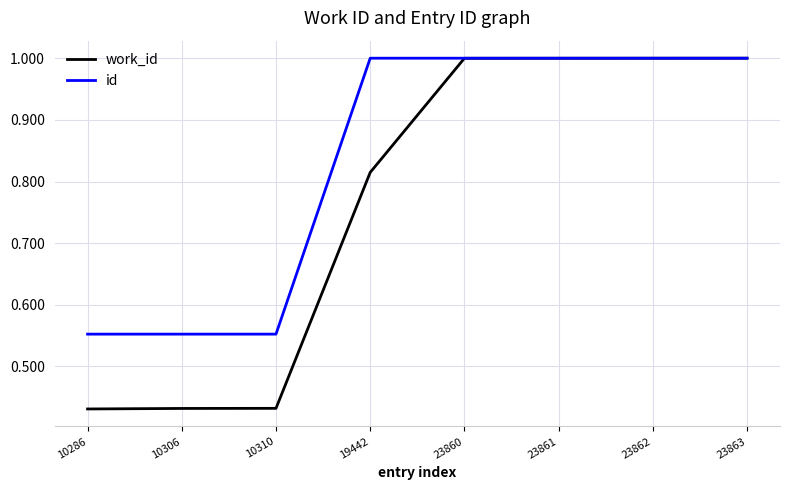

Rank the series by their average value, from highest to lowest.

id, work_id